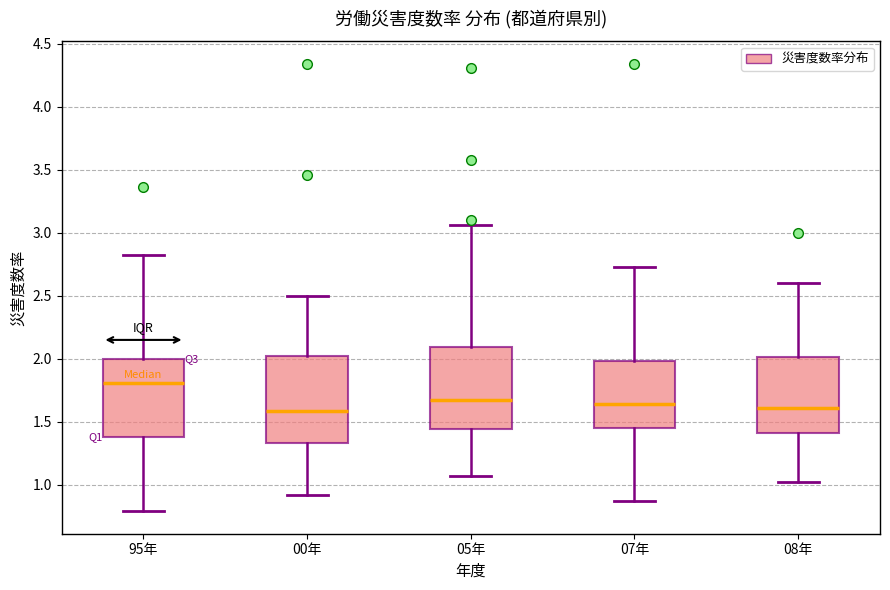

Reading left to right, read every box against the y-axis: the position of its median line, the range the box covers, and the ends of its whiskers. The values are not printed on the chart, so give them approximately, as read against the axis.

95年: median 1.80, box 1.40 to 2.00, whiskers 0.80 to 2.80
00年: median 1.60, box 1.35 to 2.00, whiskers 0.90 to 2.50
05年: median 1.65, box 1.45 to 2.10, whiskers 1.05 to 3.05
07年: median 1.65, box 1.45 to 2.00, whiskers 0.85 to 2.75
08年: median 1.60, box 1.40 to 2.00, whiskers 1.00 to 2.60